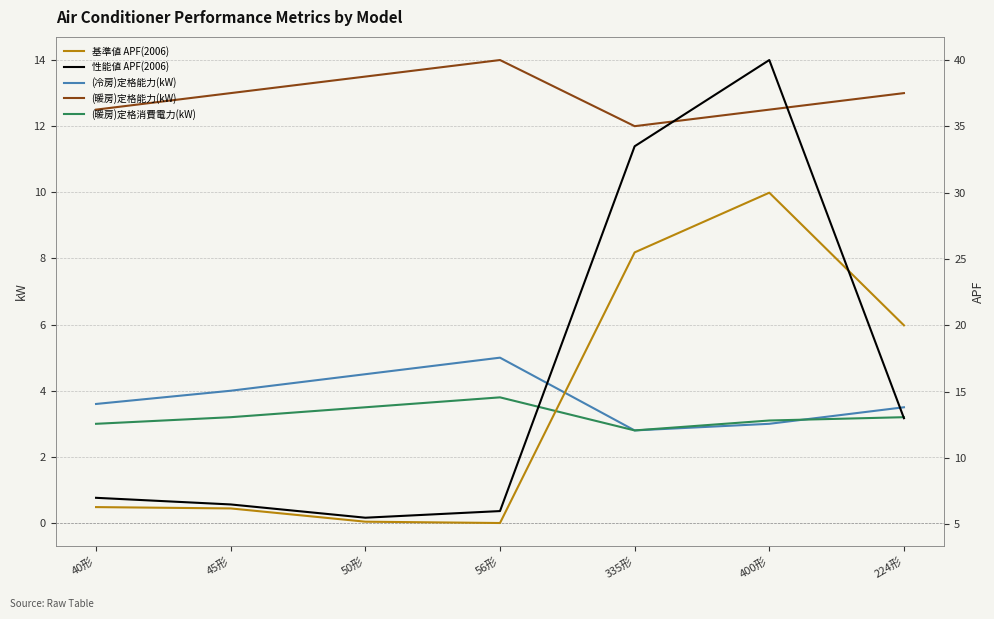

What is the difference between the highest and lowest values at 335形?

30.7